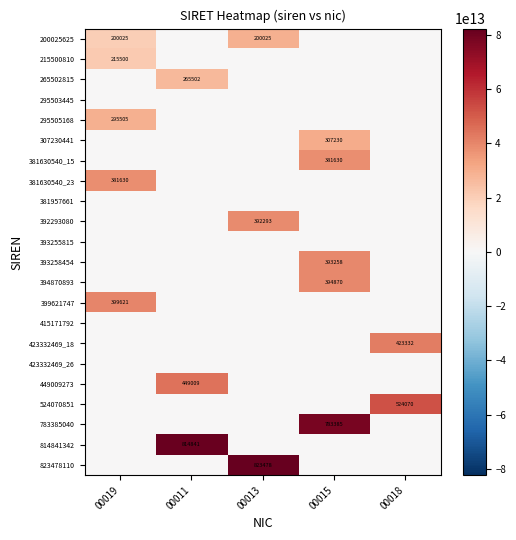

True or false: 381630540_15 has a value of 381630 at 00015.

True